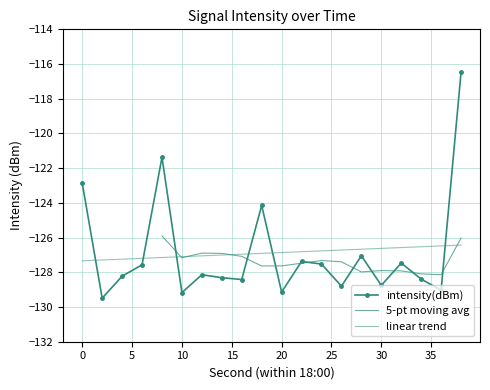

Reading left to right, list all the values displayed in this chart.

0=-122.9	2=-129.5	4=-128.2	6=-127.6	8=-121.4	10=-129.2	12=-128.1	14=-128.3	16=-128.4	18=-124.1	20=-129.1	22=-127.4	24=-127.5	26=-128.8	28=-127.0	30=-128.7	32=-127.5	34=-128.4	36=-129.0	38=-116.5